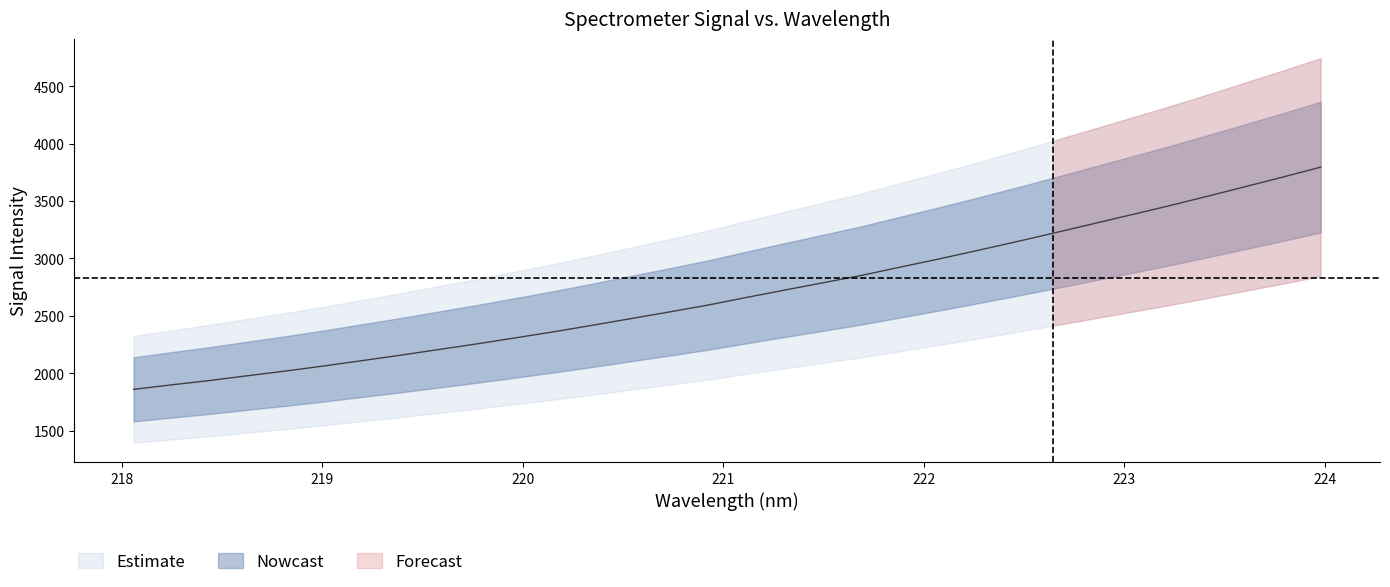

Rank the categories by lower_bound value from highest to lowest.

31, 30, 29, 28, 27, 26, 25, 24, 23, 22, 21, 20, 19, 18, 17, 16, 15, 14, 13, 12, 11, 10, 9, 8, 7, 6, 5, 4, 3, 2, 1, 0